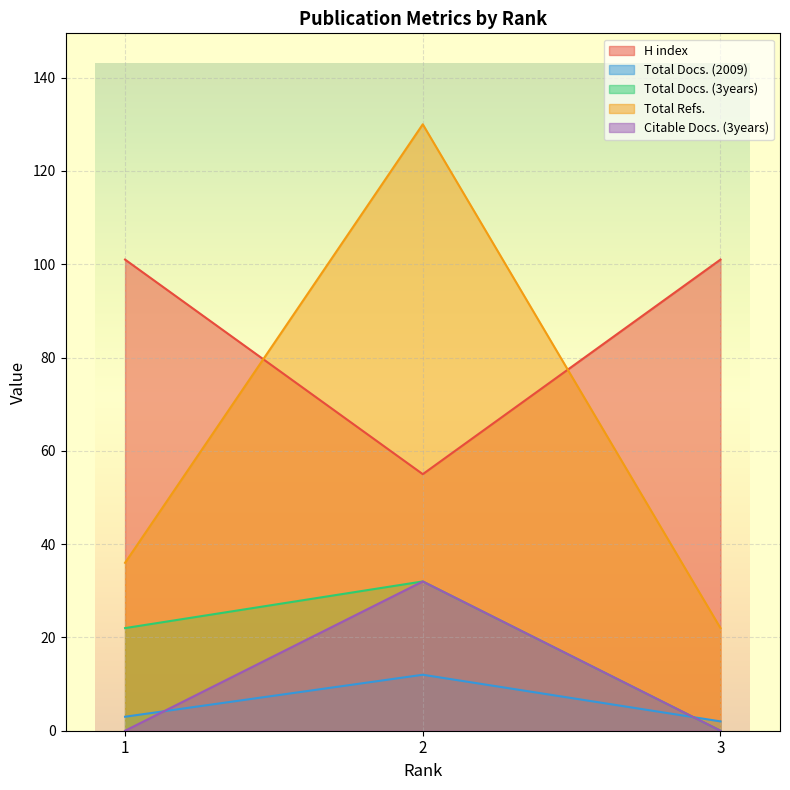

Which series has the widest spread of values?

Total Refs.